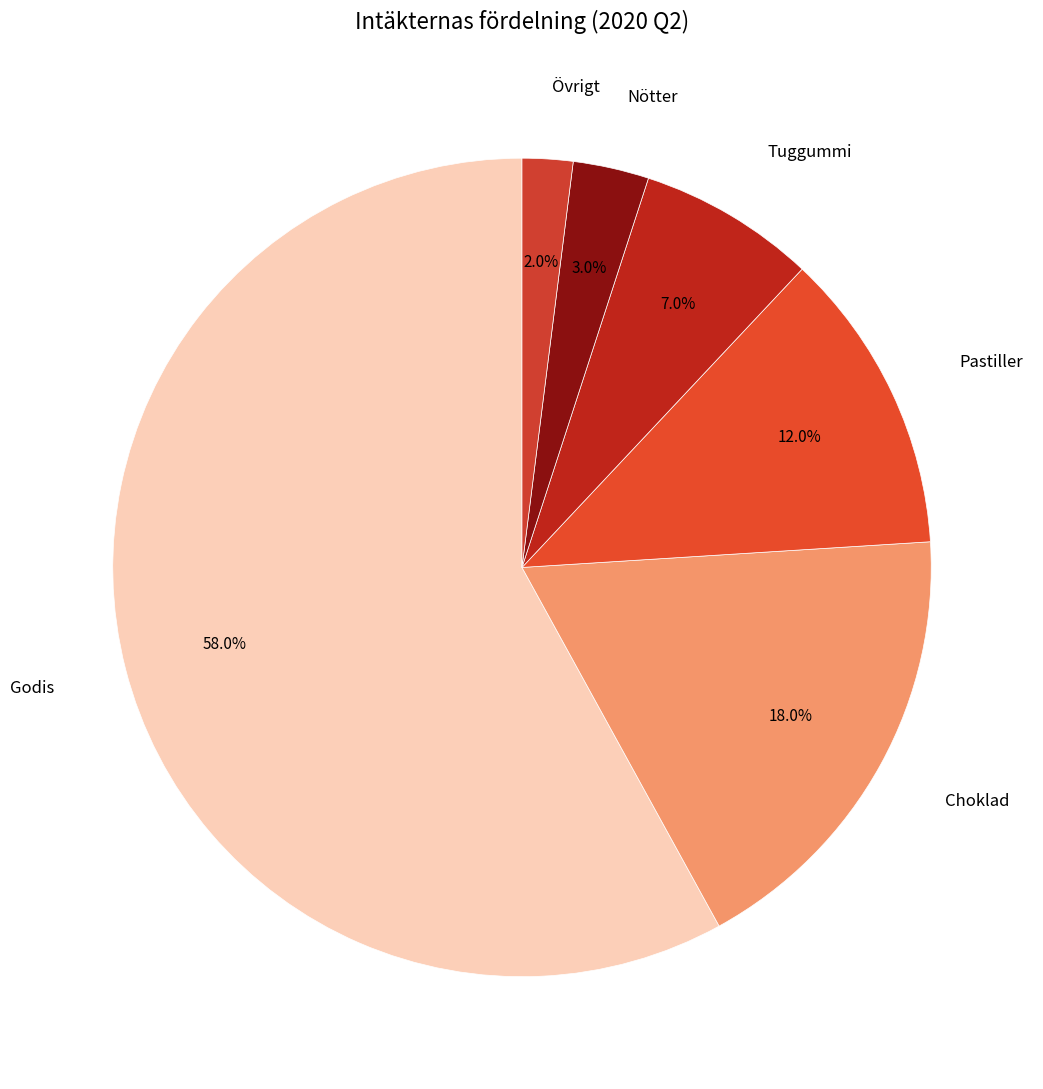

Between Nötter and Övrigt, which is larger?

Nötter